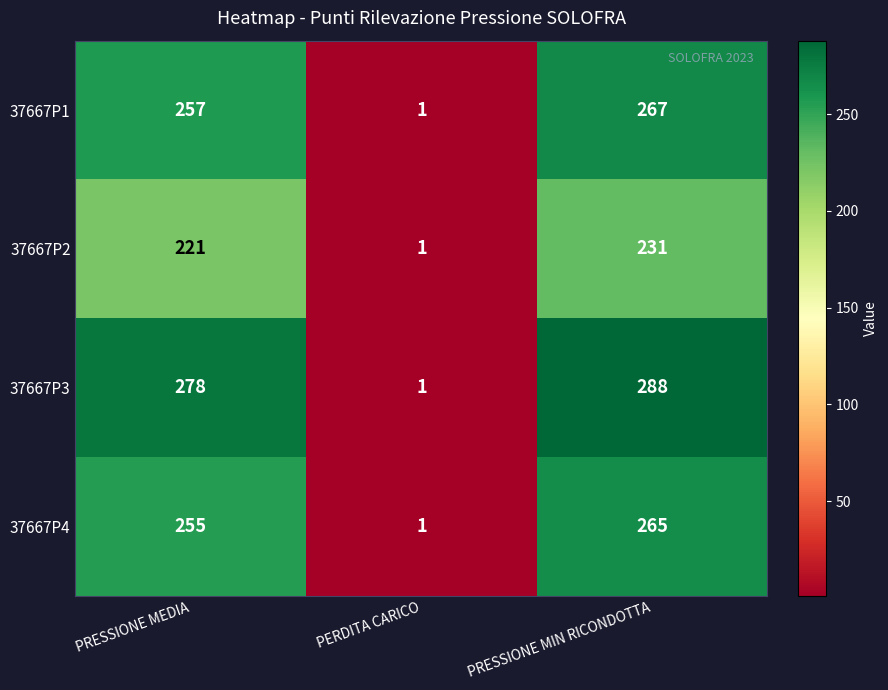

What is the sum of the 37667P2 values at PERDITA CARICO and PRESSIONE MIN RICONDOTTA?

232